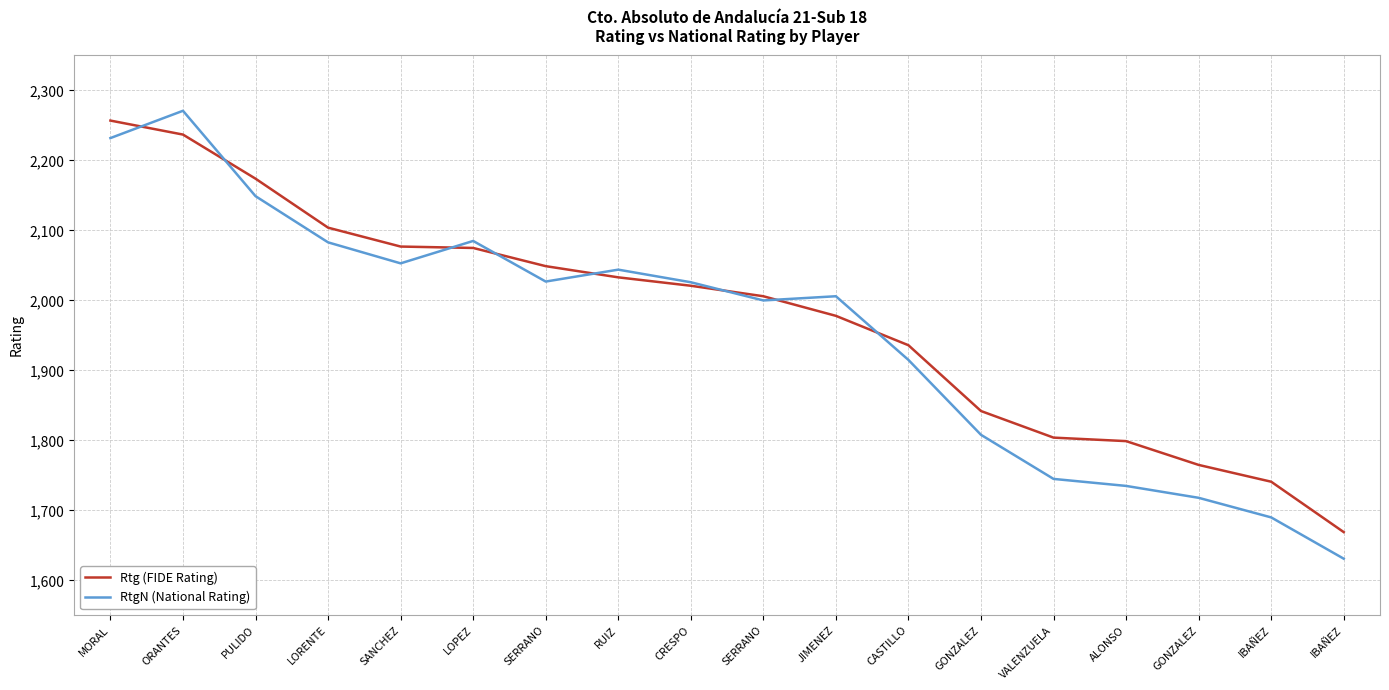

What is the label of the 12th point from the right?

SERRANO